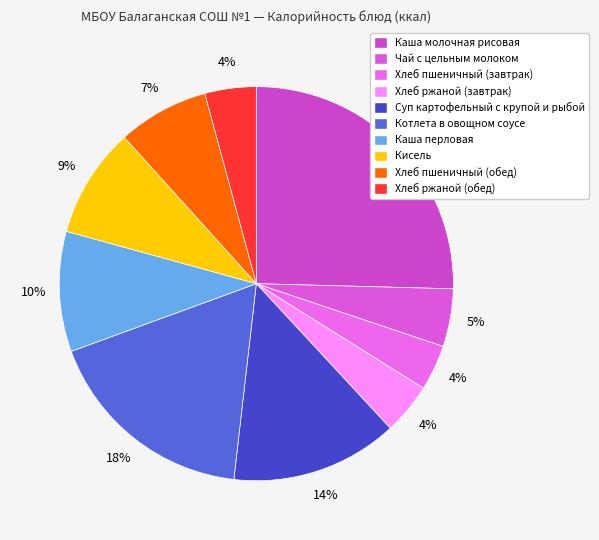

How much of the chart is everything except Хлеб пшеничный (обед)?

92.5%